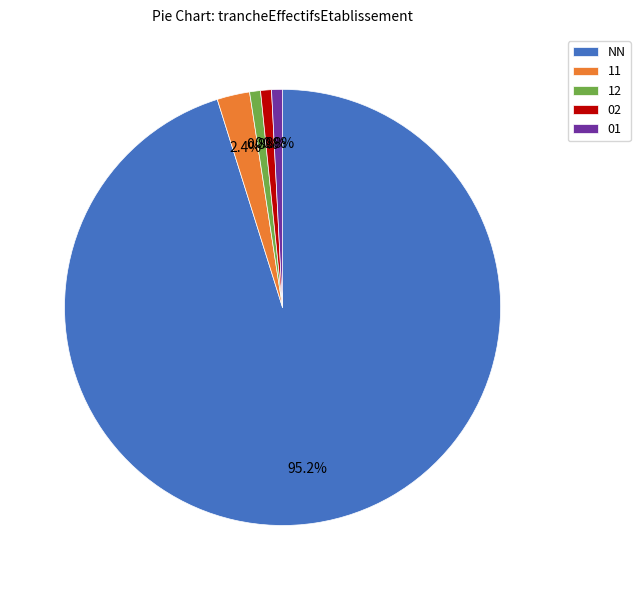

How many slices are in this pie chart?

5